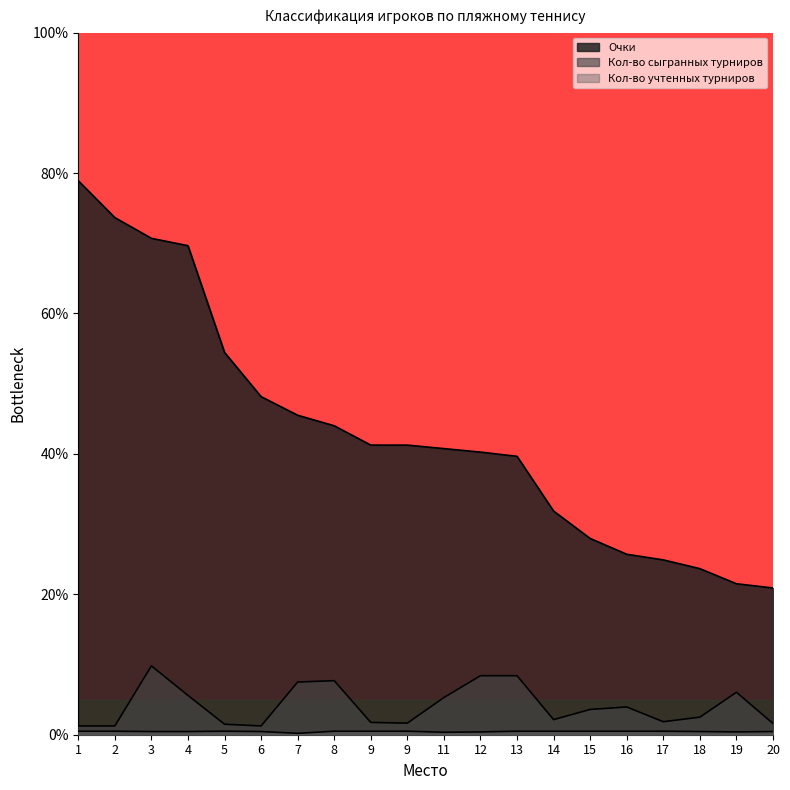

What is the difference between the highest and lowest values at 9?

40.8